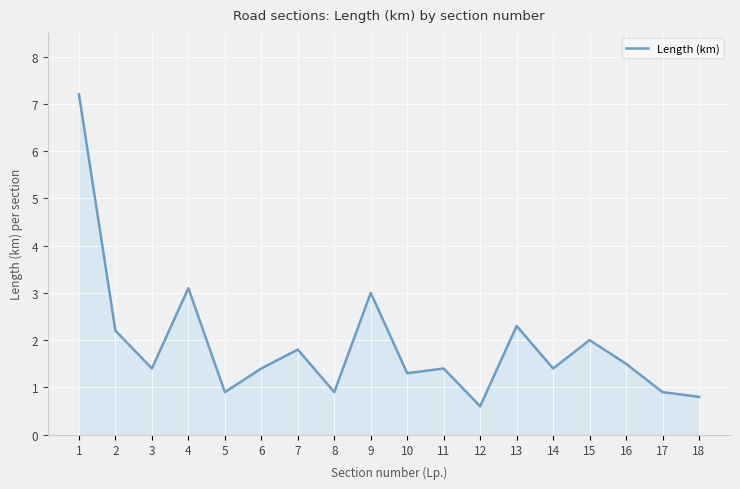

What is the ratio of the value at 2 to the value at 9?

0.7